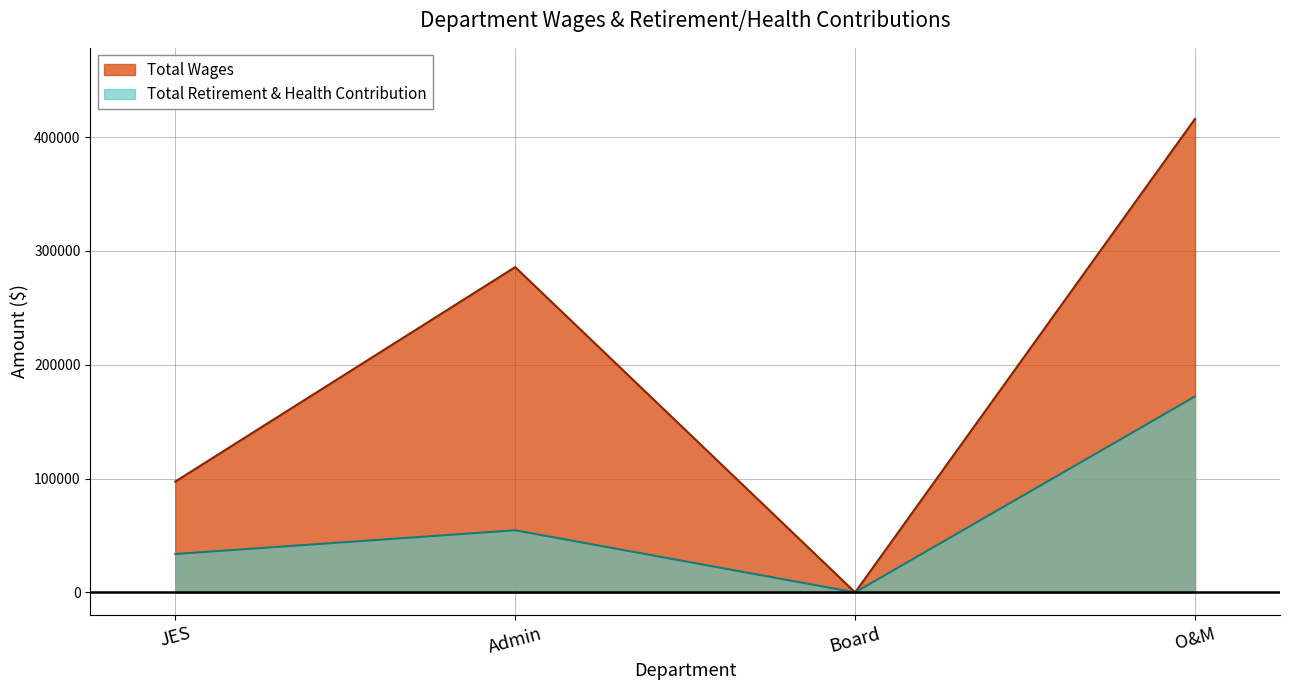

What is the difference between the highest and lowest values at JES?

63682